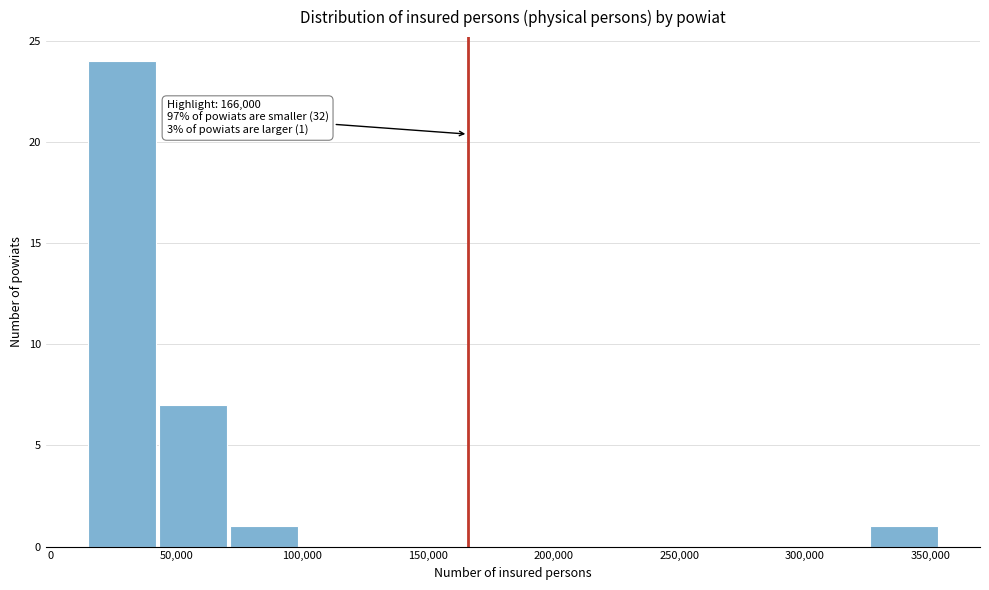

Over which range of the x-axis is the bar tallest?

15000 to 45000